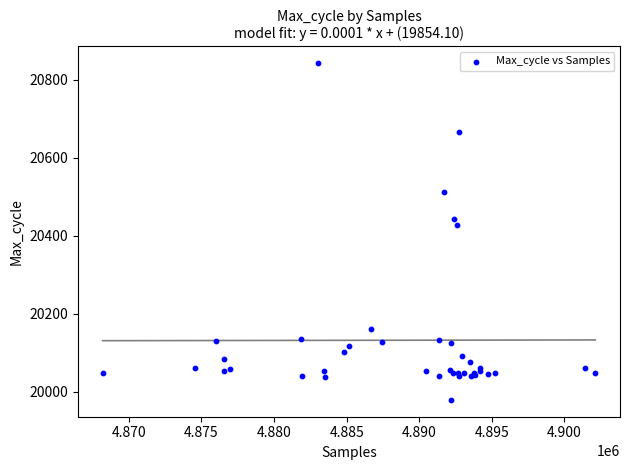

What Y value in the scatter plot is closest to 20410?

20428